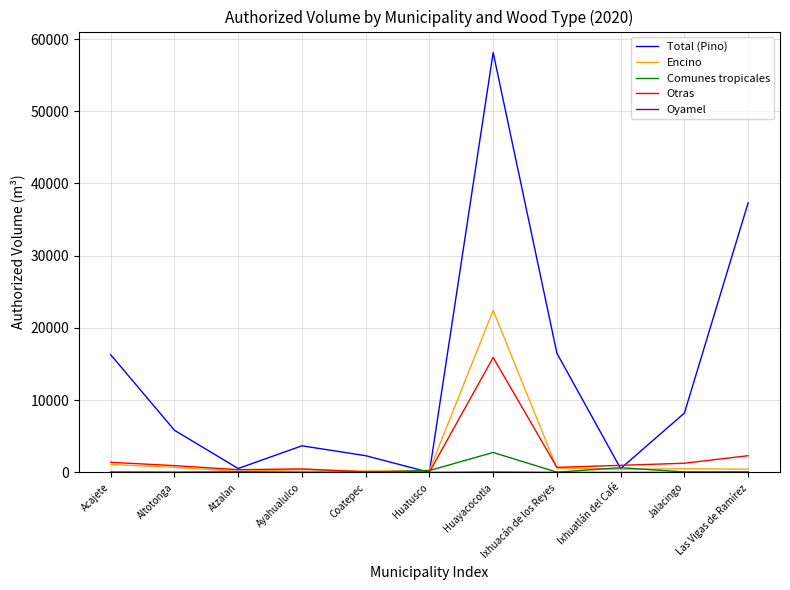

Which category has the highest value in the Comunes tropicales series?

Huayacocotla